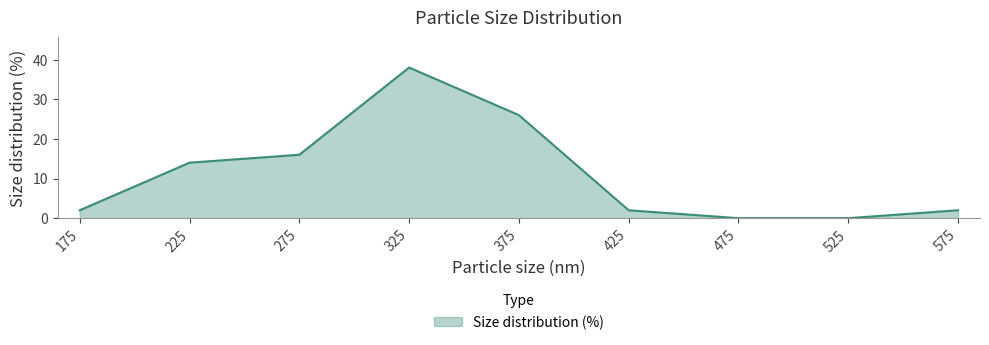

The chart shows a value of 51 at 325. True or false?

False